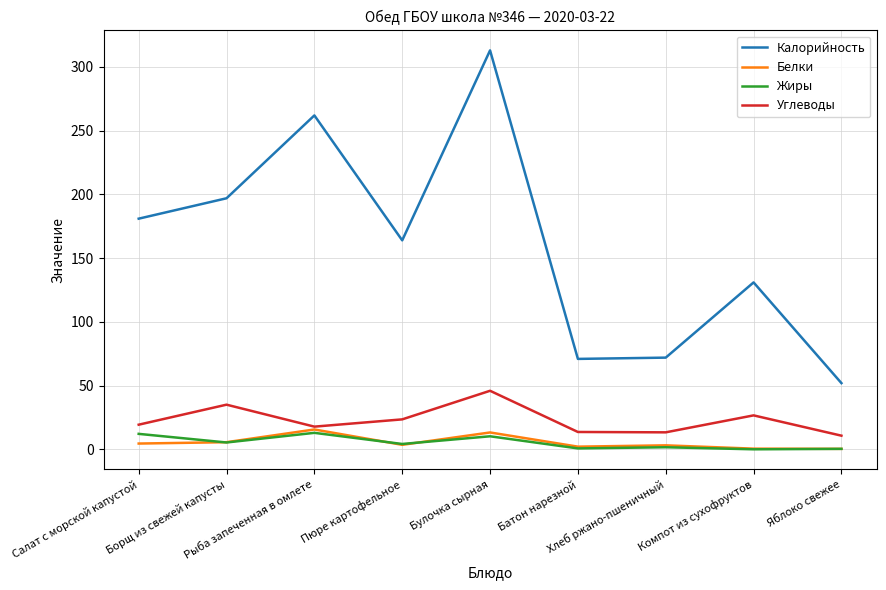

At which category does the chart reach its peak across all series?

Булочка сырная